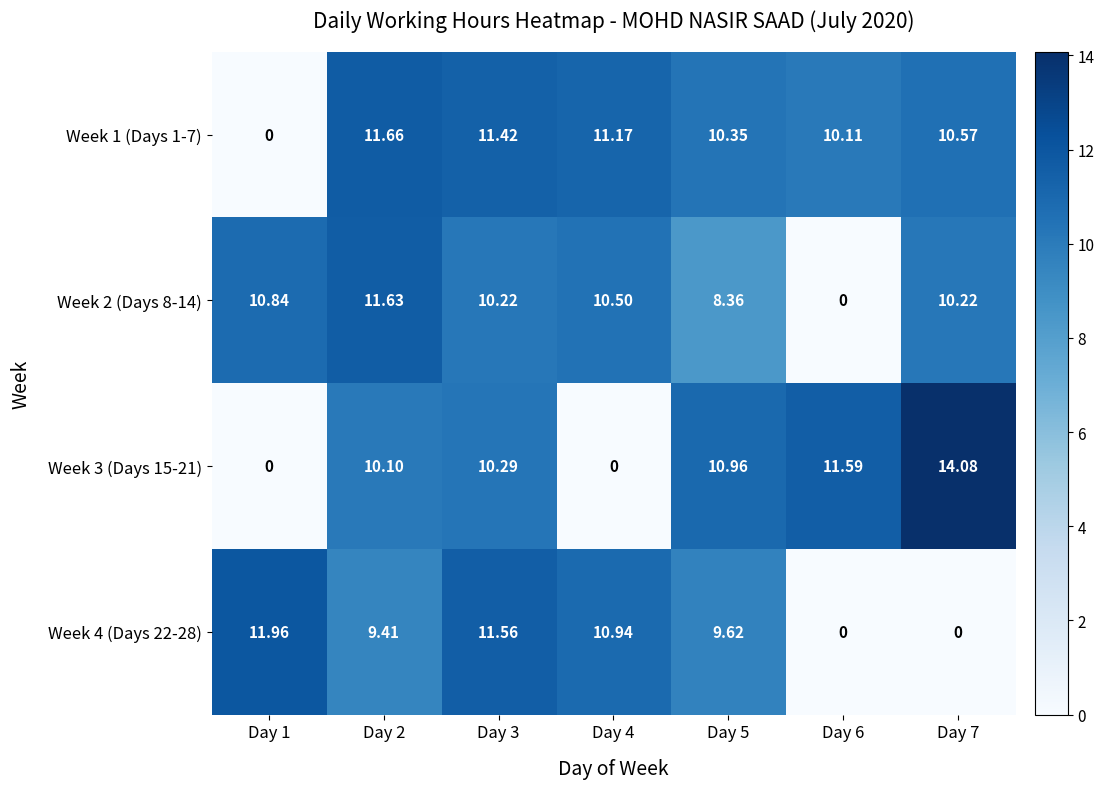

Is the value of Week 1 (Days 1-7) at Day 6 greater than the value of Week 4 (Days 22-28) at Day 2?

Yes